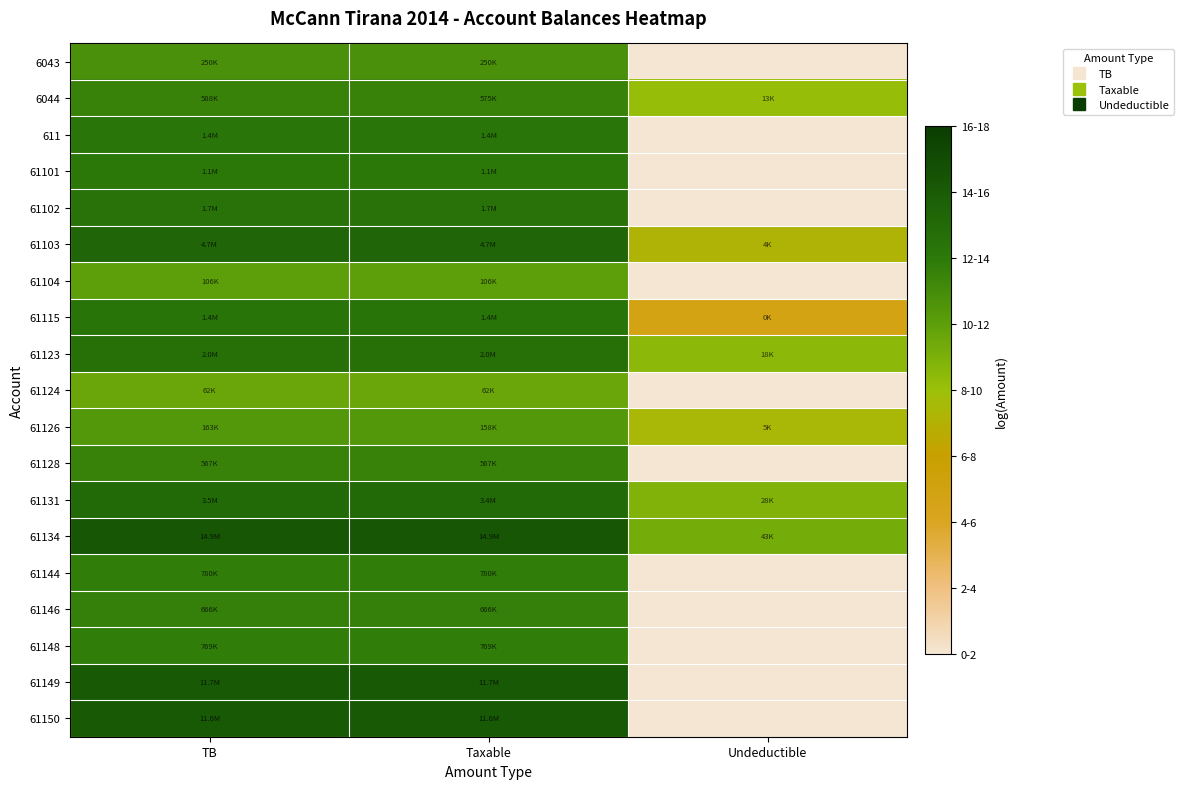

Which has a higher value, TB or Taxable?

TB